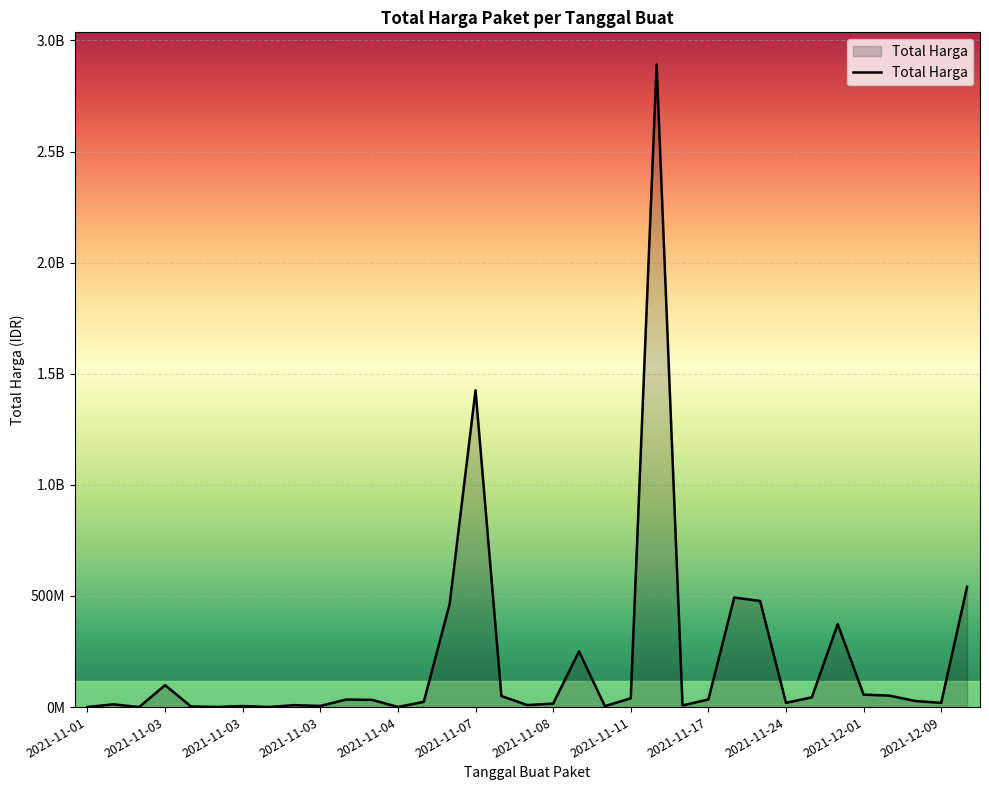

Does the chart display data point markers on the line(s)?

No